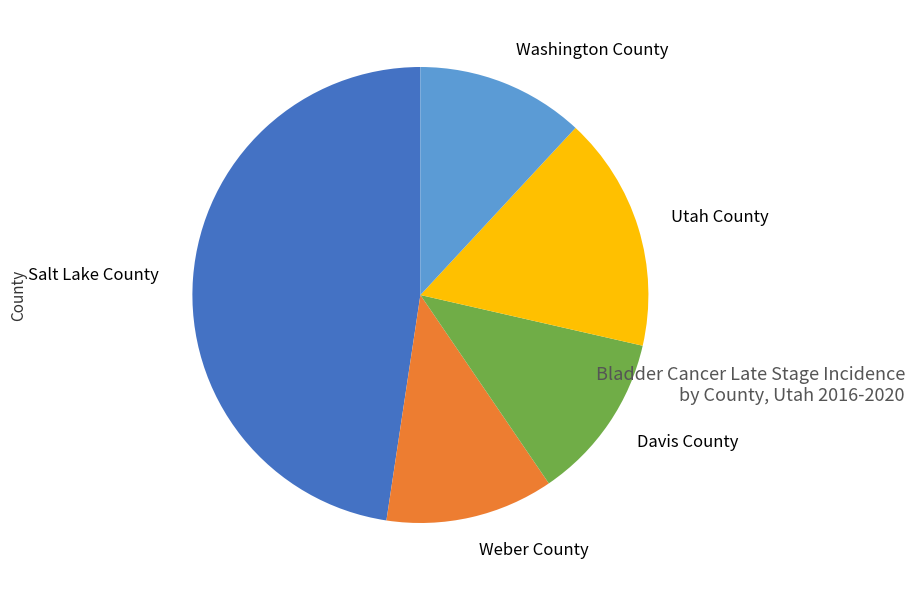

Combined, do Davis County and Weber County account for over 50%?

No